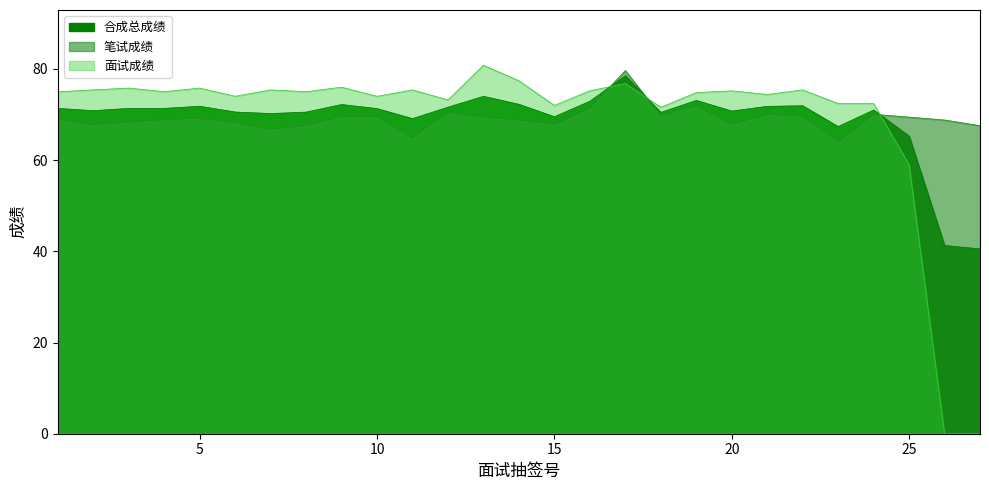

The 面试成绩 series shows 42.1 at 19. True or false?

False